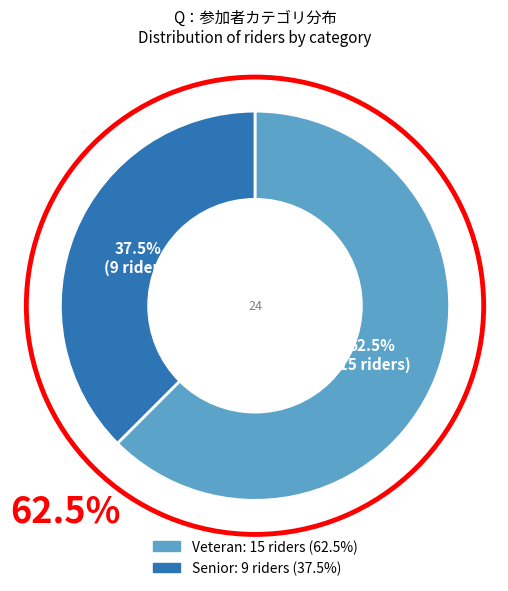

To the nearest percent, what is the combined percentage of Veteran and Senior?

100%